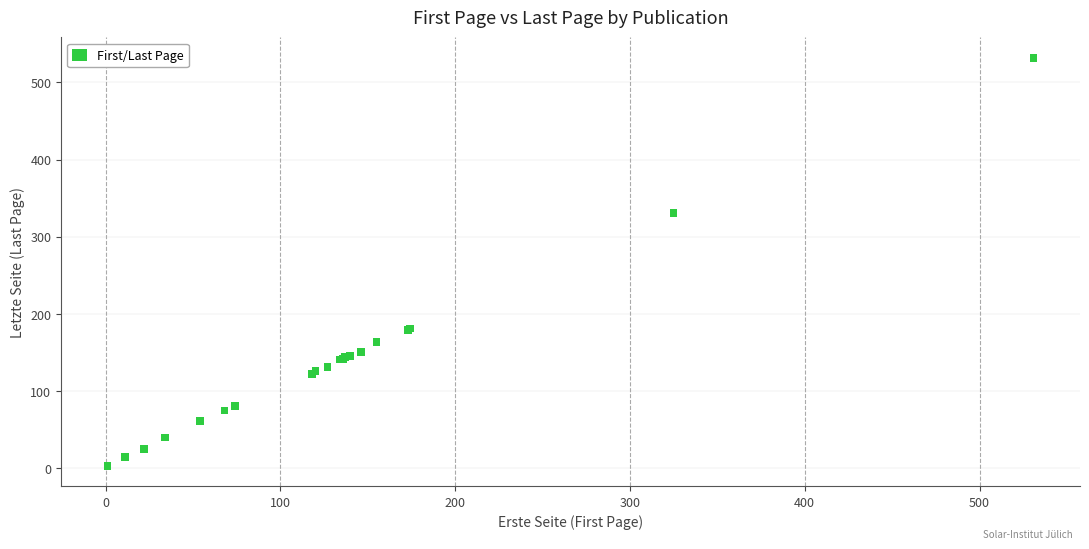

What Y value in the scatter plot is closest to 267?

331